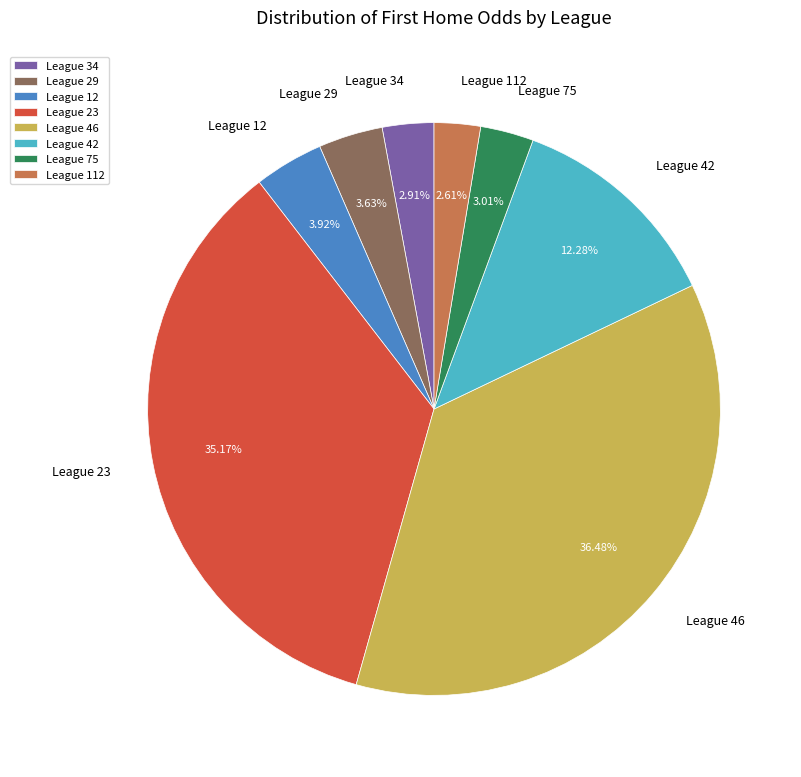

To the nearest percent, what is the average slice percentage?

12%